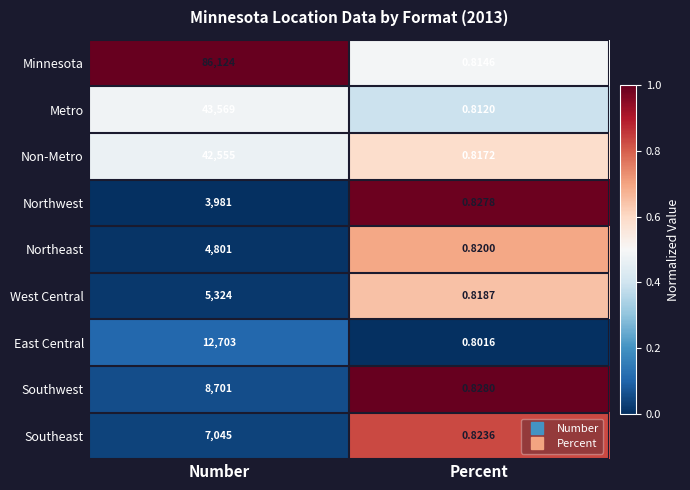

Rank the series by their maximum value, from lowest to highest.

Northwest, Northeast, West Central, Southeast, Southwest, East Central, Non-Metro, Metro, Minnesota